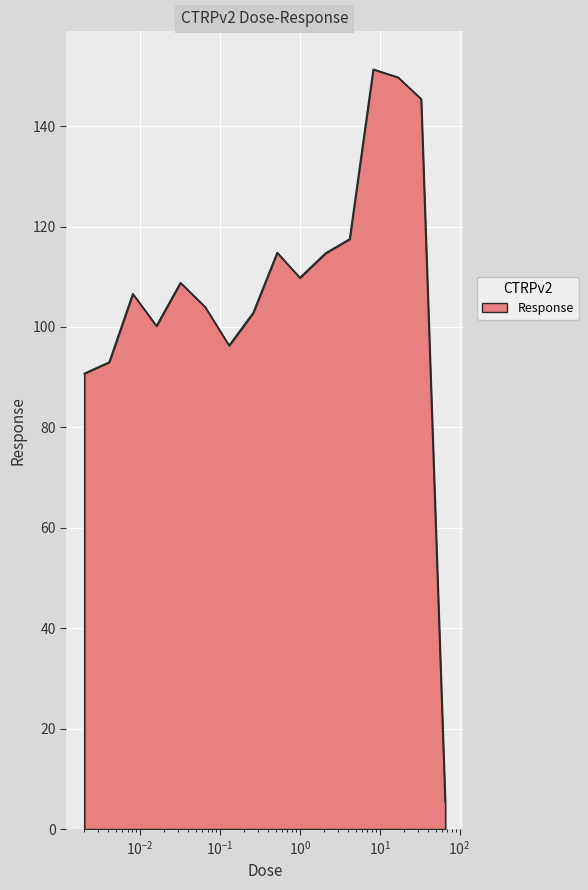

What is the difference between the maximum and minimum values?

145.8